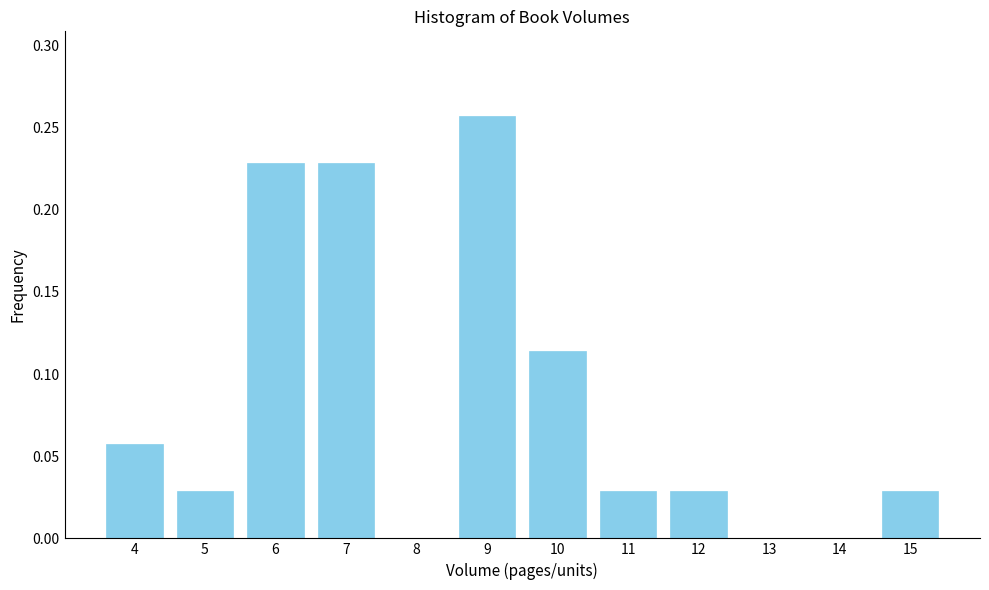

Is it true that the value at 7 is 0.1?

False